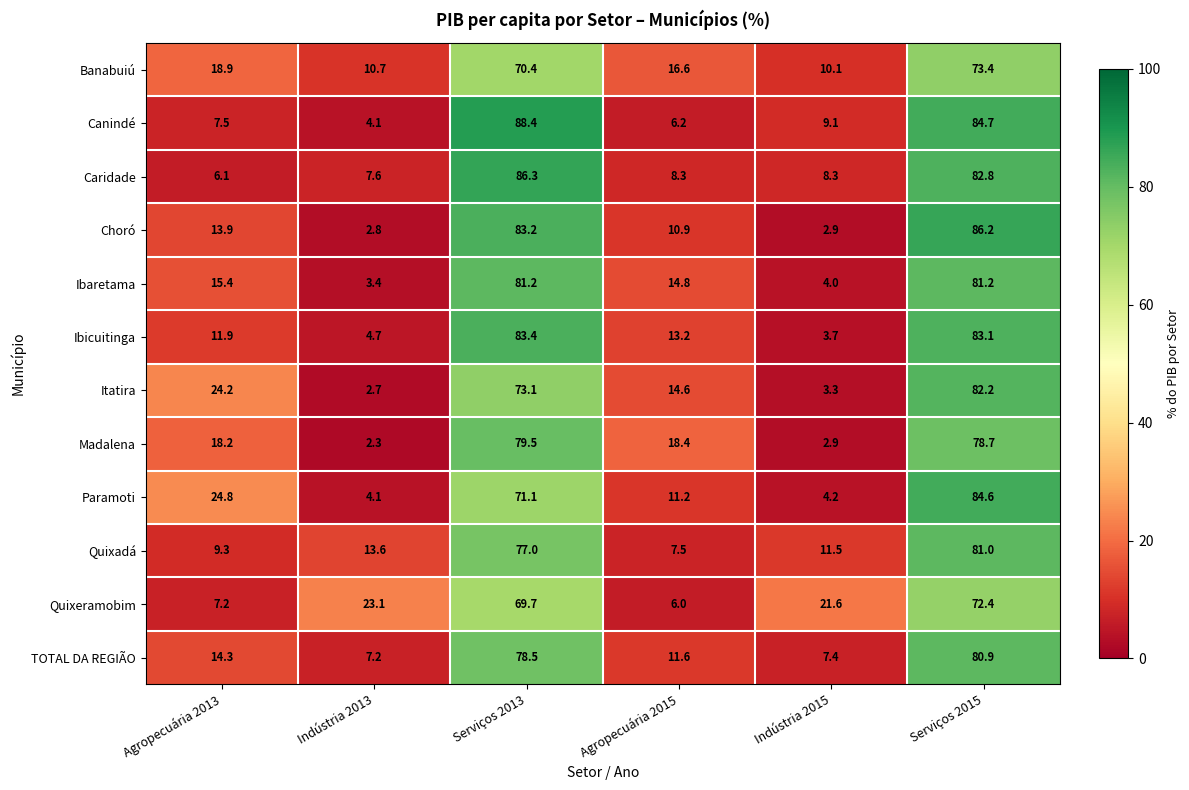

Between Indústria 2013 and Indústria 2015, which series saw the biggest shift?

Canindé